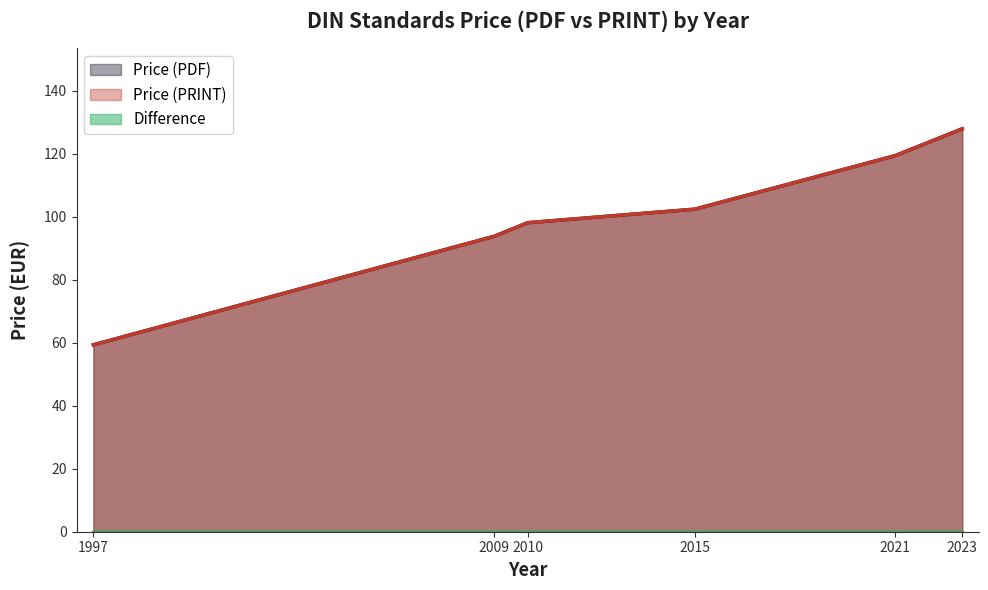

Between 2010 and 2010, which is larger?

2010